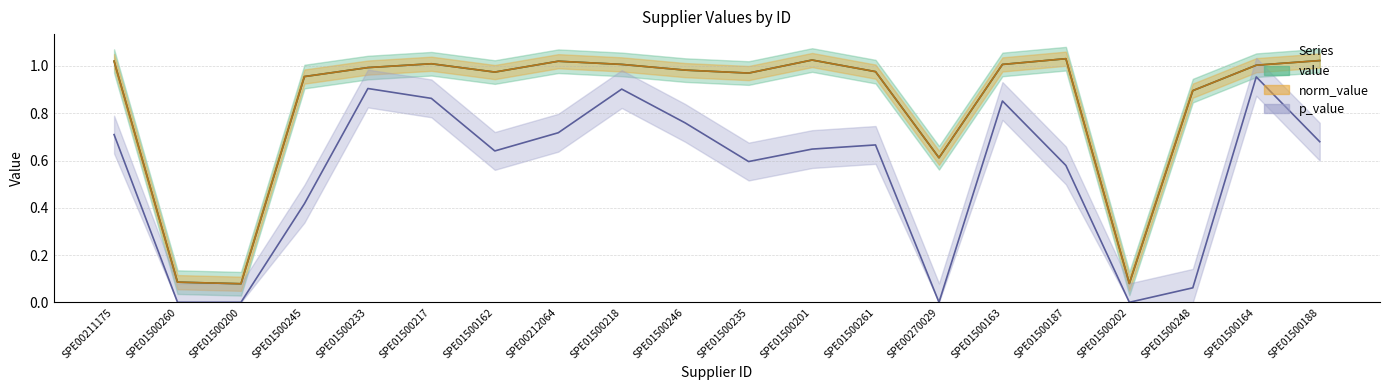

What is the difference between the highest and lowest values at SPE01500202?

0.1